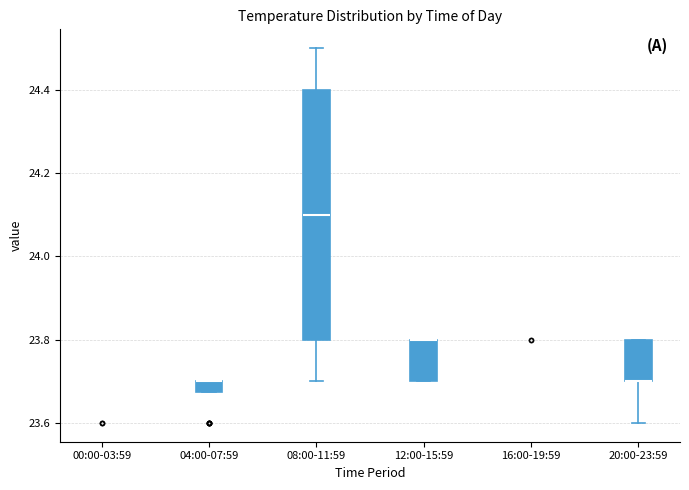

Which box is the tallest, from its lower edge to its upper edge?

08:00-11:59